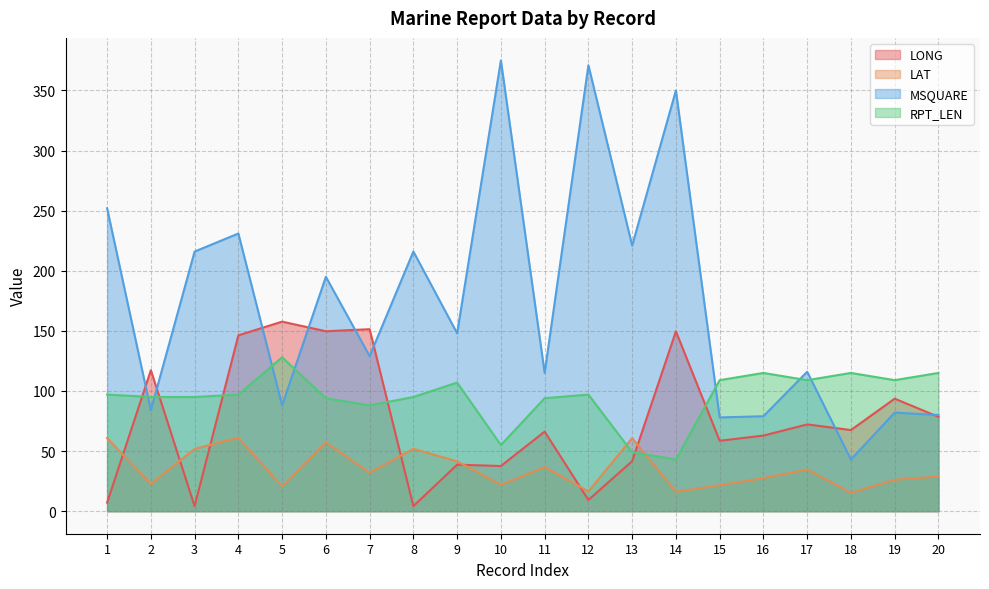

Does the chart display data point markers on the line(s)?

No